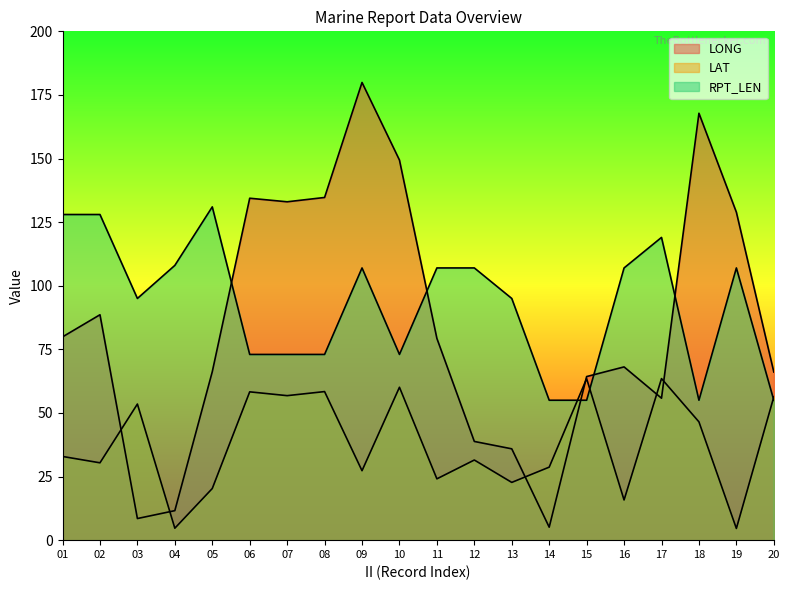

What is the sum of the RPT_LEN values at 19 and 10?

180.0